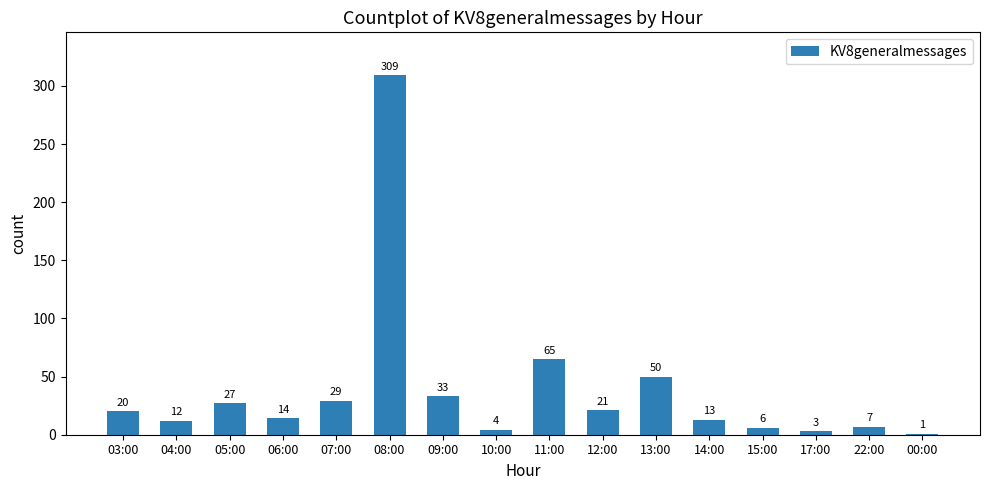

What is the sum of the values at 11:00 and 17:00?

68